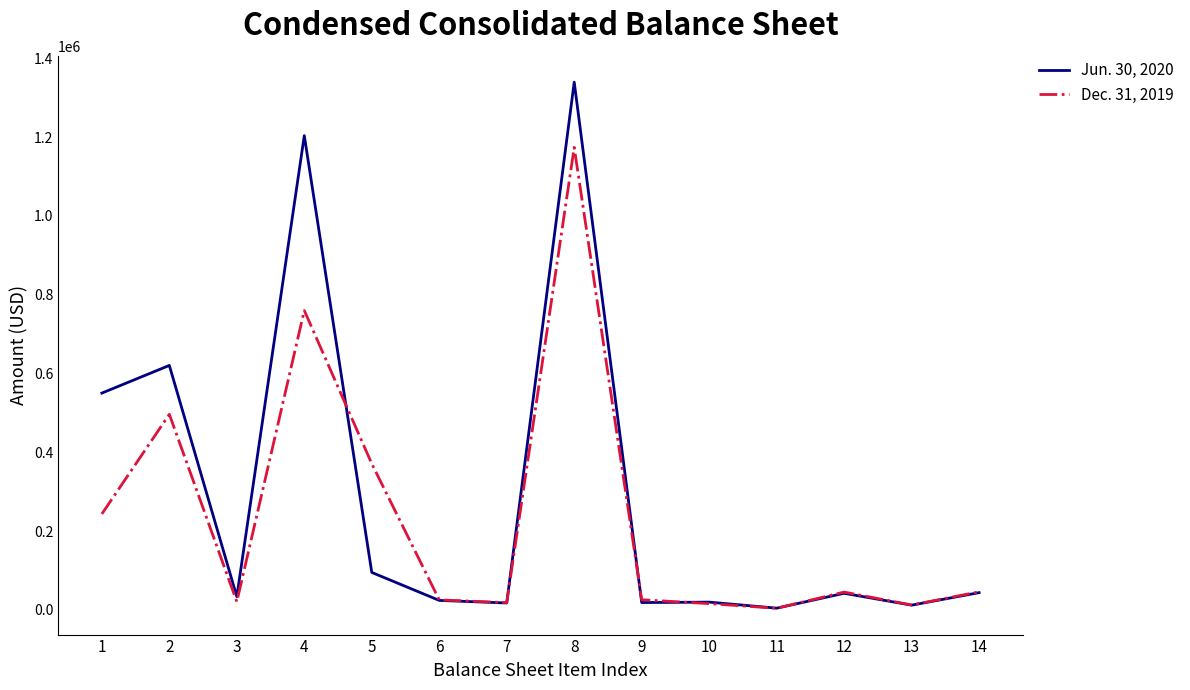

Where is the first local minimum for Dec. 31, 2019?

3